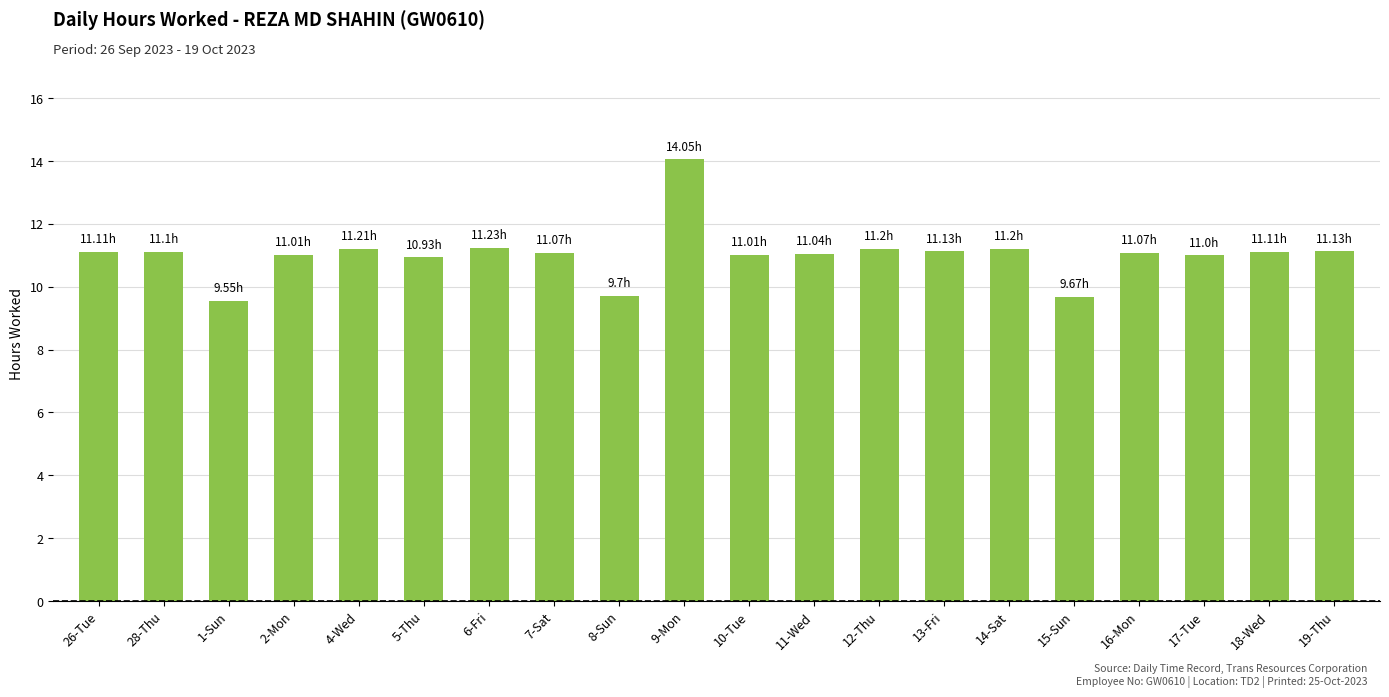

What is the ratio of the value at 4-Wed to the value at 16-Mon?

1.0